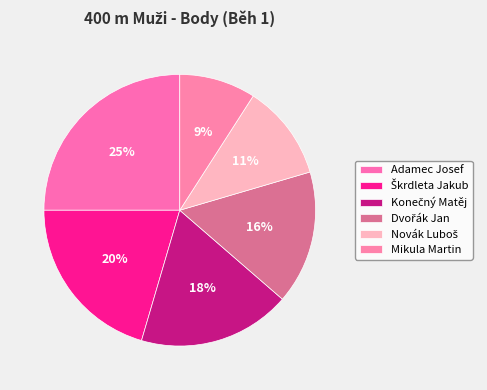

Does Adamec Josef account for over 50% of the chart?

No